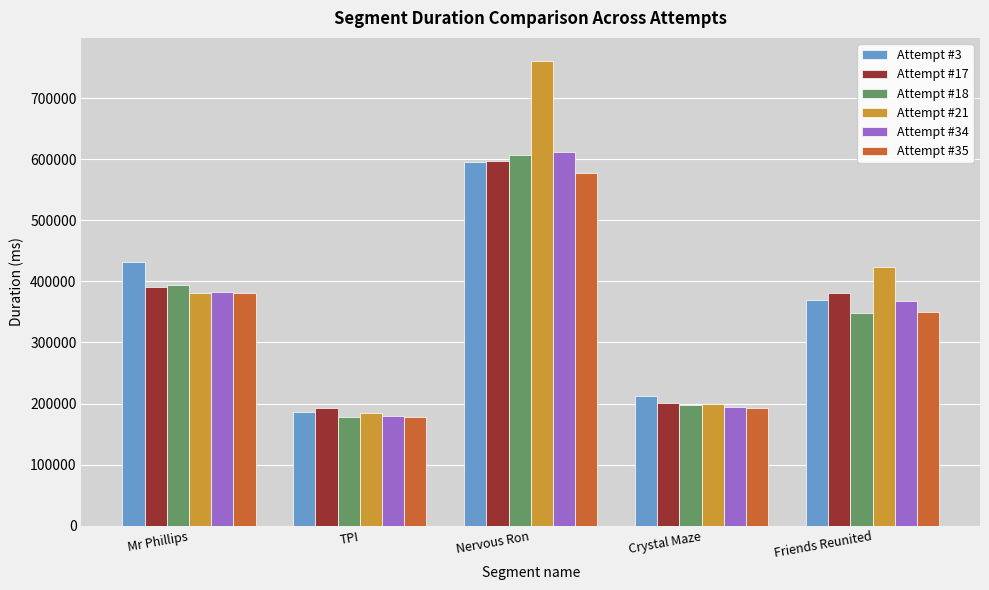

Reading right to left, list all the values displayed in this chart.

Attempt #3: Friends Reunited=369259	Crystal Maze=212958	Nervous Ron=596013	TPI=185930	Mr Phillips=431492
Attempt #17: Friends Reunited=380943	Crystal Maze=200686	Nervous Ron=597366	TPI=192539	Mr Phillips=390495
Attempt #18: Friends Reunited=347789	Crystal Maze=197949	Nervous Ron=607287	TPI=178162	Mr Phillips=394838
Attempt #21: Friends Reunited=423498	Crystal Maze=198451	Nervous Ron=760882	TPI=184387	Mr Phillips=380879
Attempt #34: Friends Reunited=367420	Crystal Maze=193630	Nervous Ron=612422	TPI=179652	Mr Phillips=383307
Attempt #35: Friends Reunited=349966	Crystal Maze=192743	Nervous Ron=577578	TPI=178144	Mr Phillips=381260